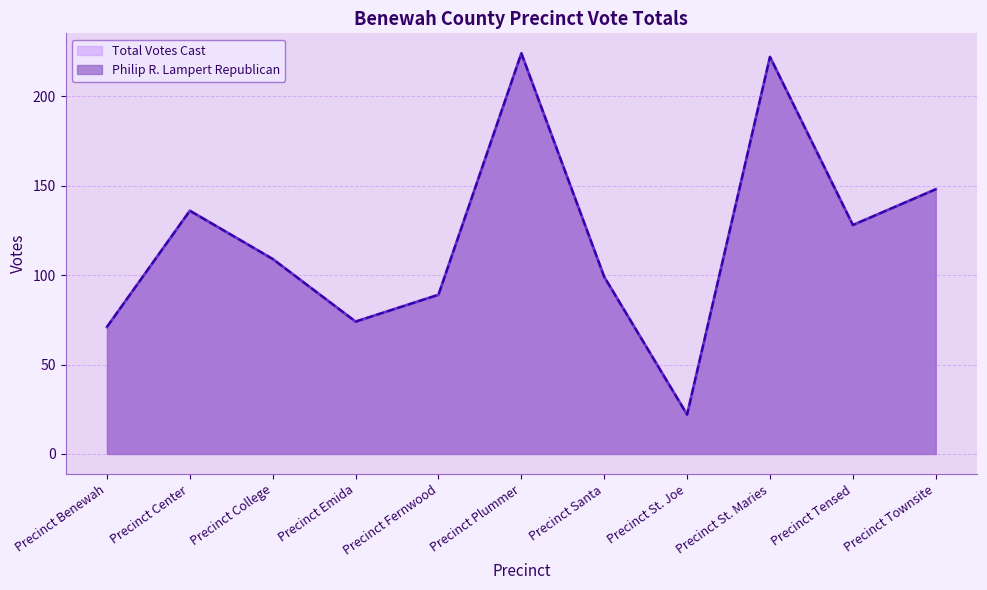

At Precinct Emida, list the series in order from largest to smallest.

Philip R. Lampert Republican, Total Votes Cast